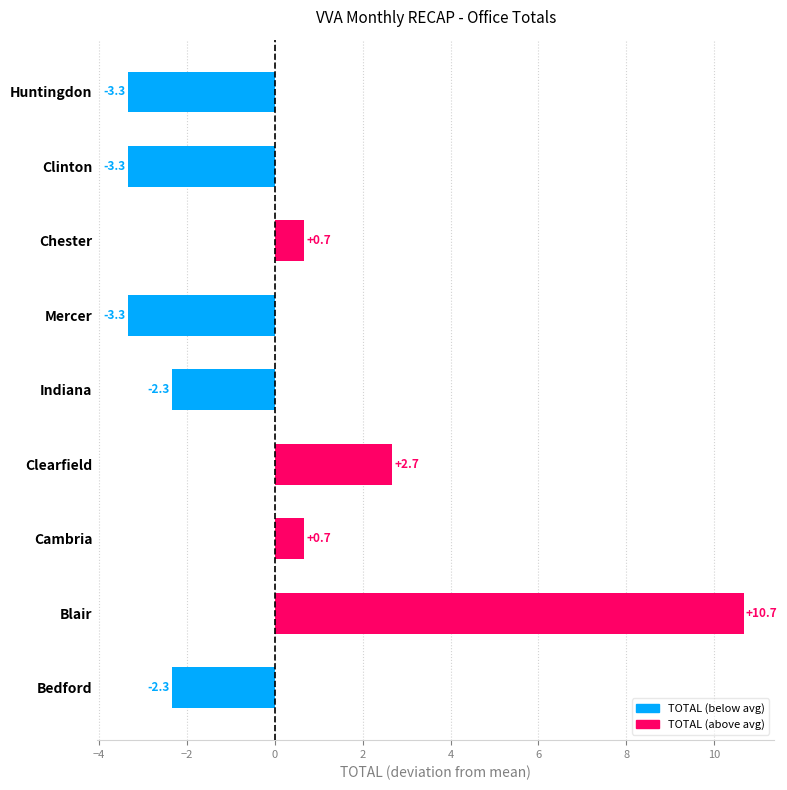

Between Cambria and Mercer, which is larger?

Cambria